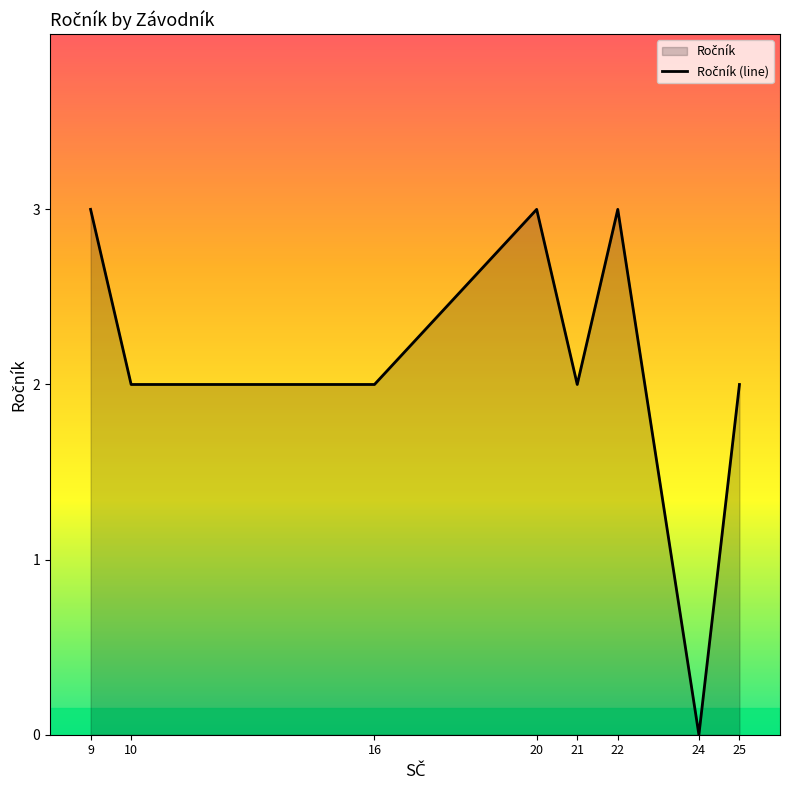

What is the sum of all values?

17